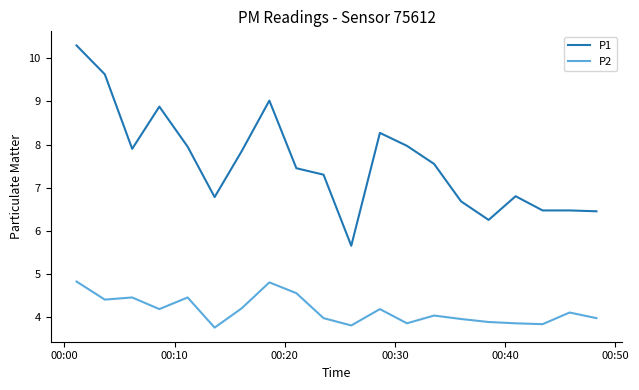

List the series in order of their peak value, lowest first.

P2, P1